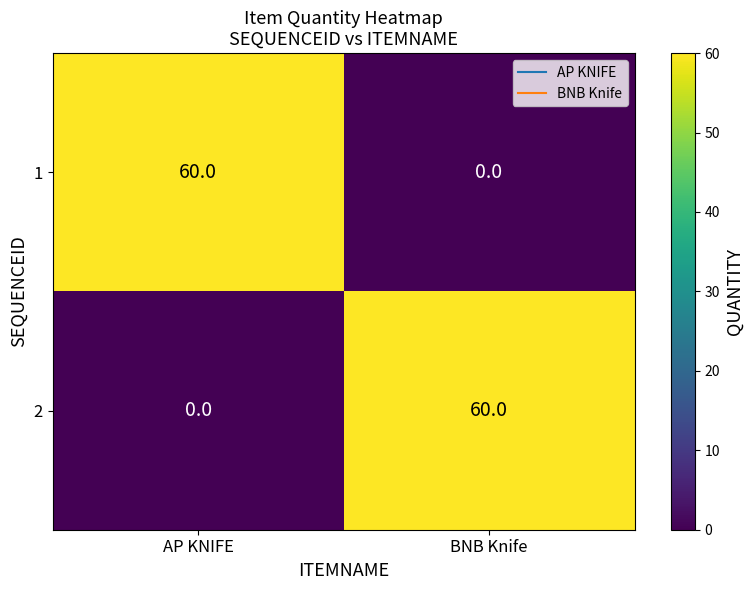

Rank the series at AP KNIFE from highest to lowest value.

1, 2